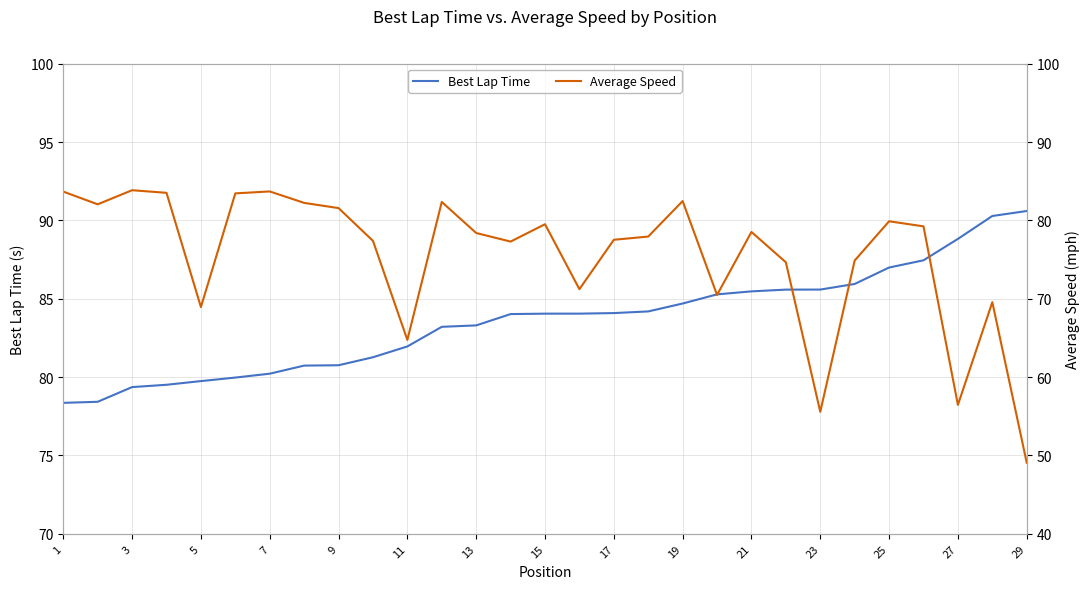

Where does the Average Speed series first go above 78?

1